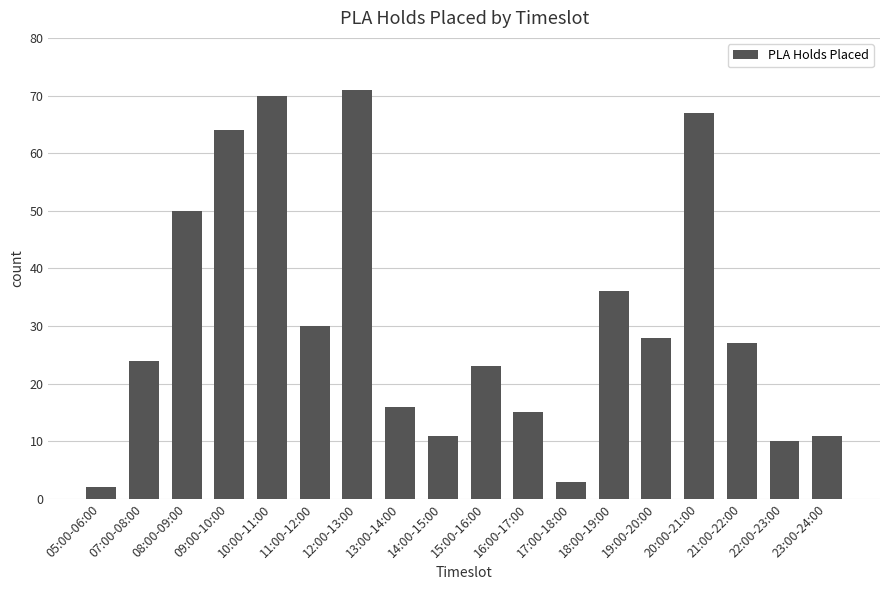

What is the sum of all values?

558